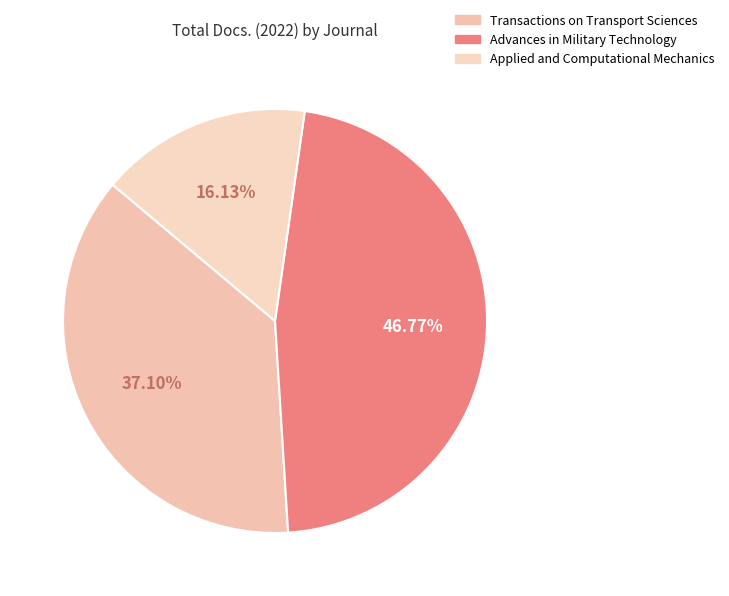

Do Applied and Computational Mechanics and Transactions on Transport Sciences together represent more than half of the pie?

Yes